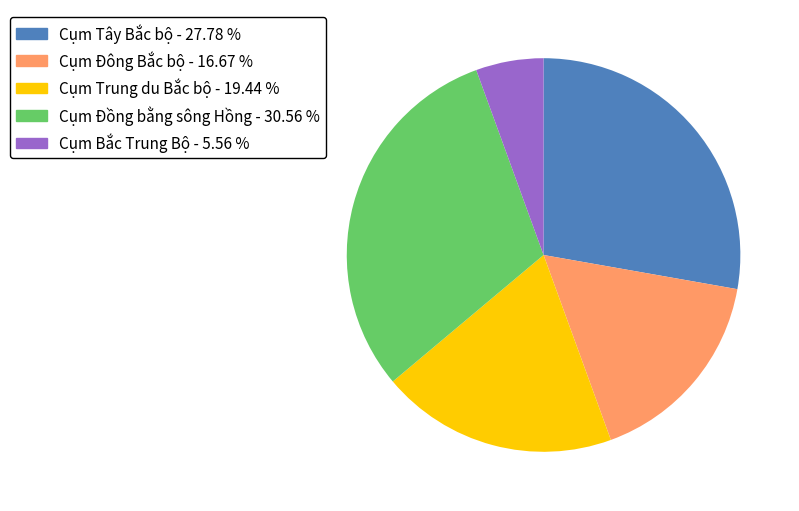

How many segments does this pie chart have?

5